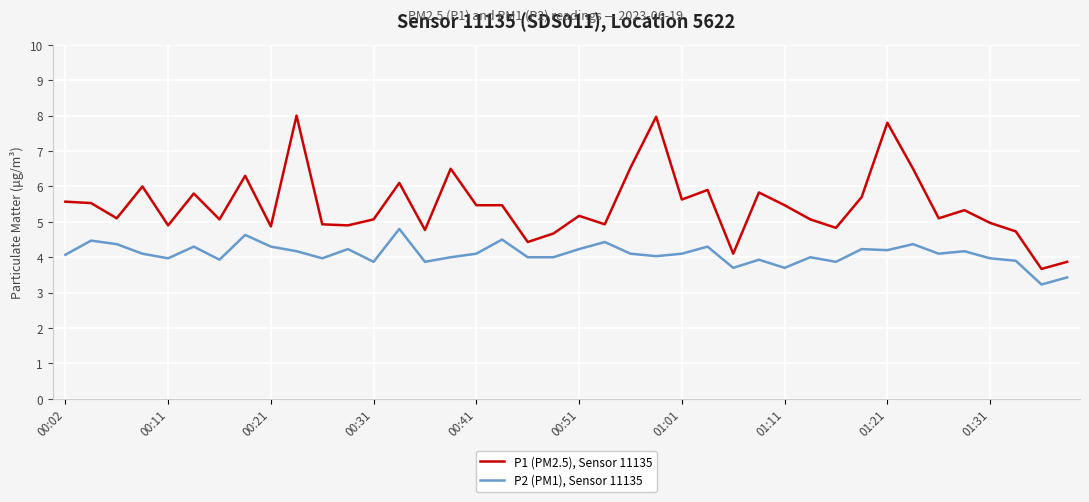

Rank the series by their average value, from lowest to highest.

P2 (PM1), Sensor 11135, P1 (PM2.5), Sensor 11135